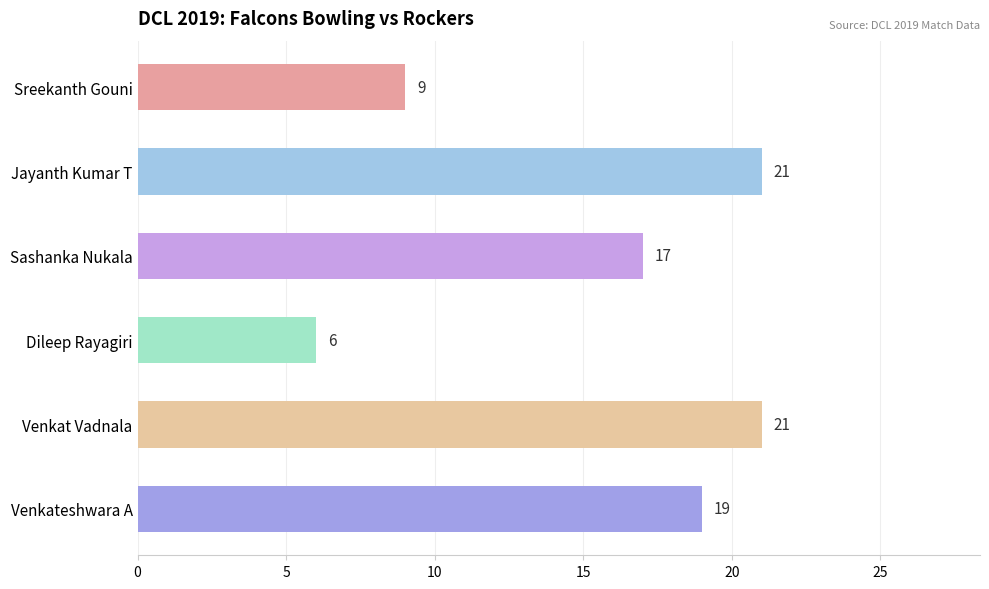

Between Dileep Rayagiri and Venkat Vadnala, which is larger?

Venkat Vadnala